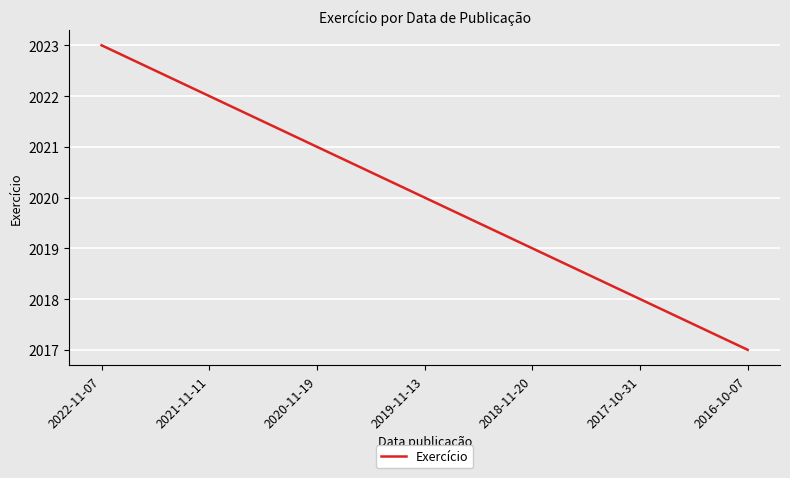

True or false: the data has more than 0 interior local peaks.

False